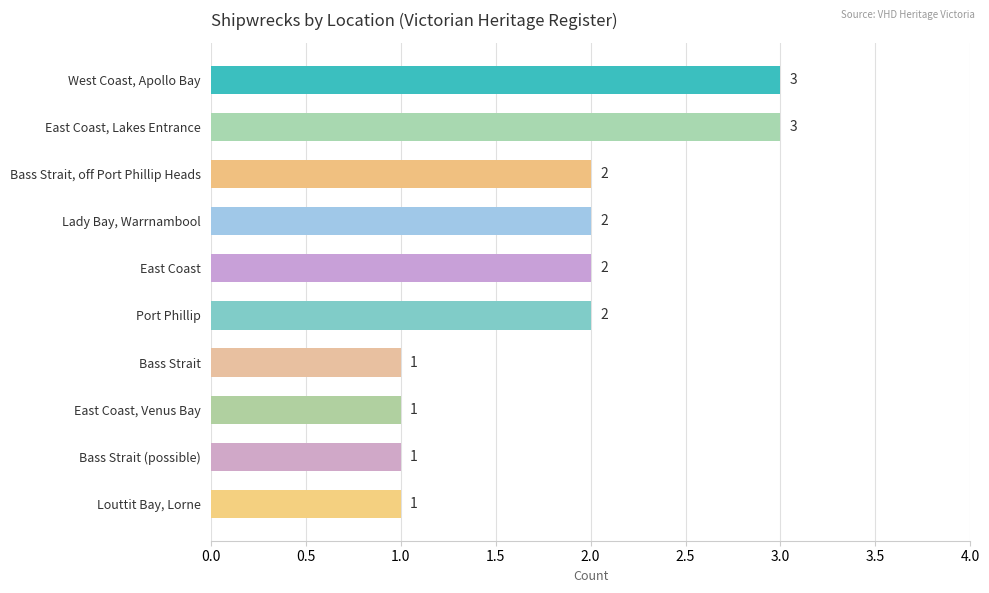

What is the greatest value displayed?

3